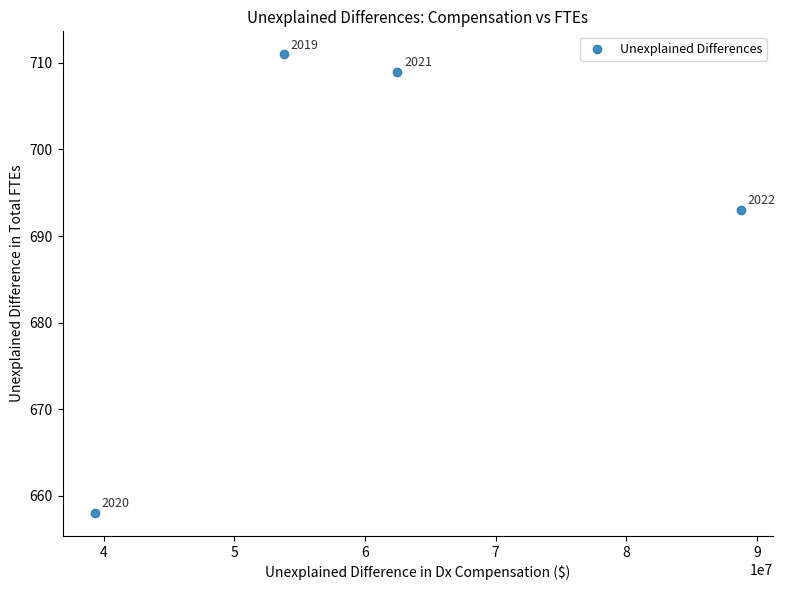

What is the range of Y values (max minus min)?

53